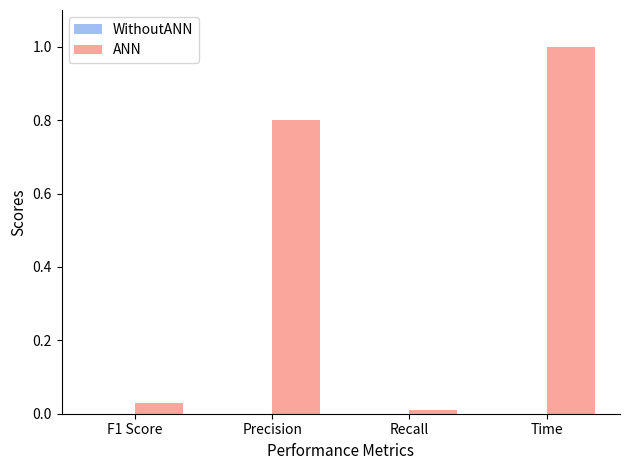

What is the greatest value displayed?

1.0